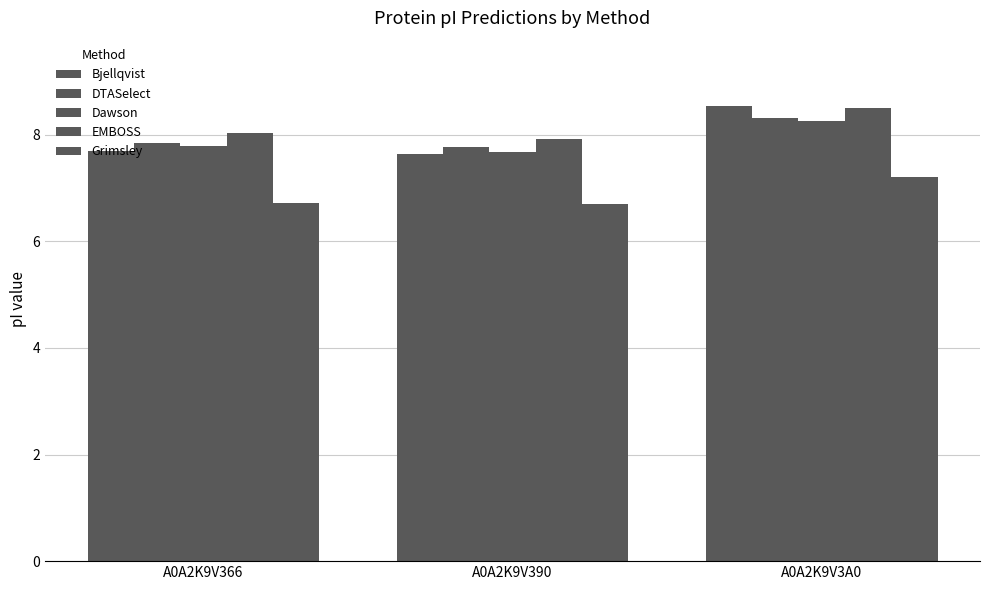

What is the sum of all Bjellqvist values?

23.9